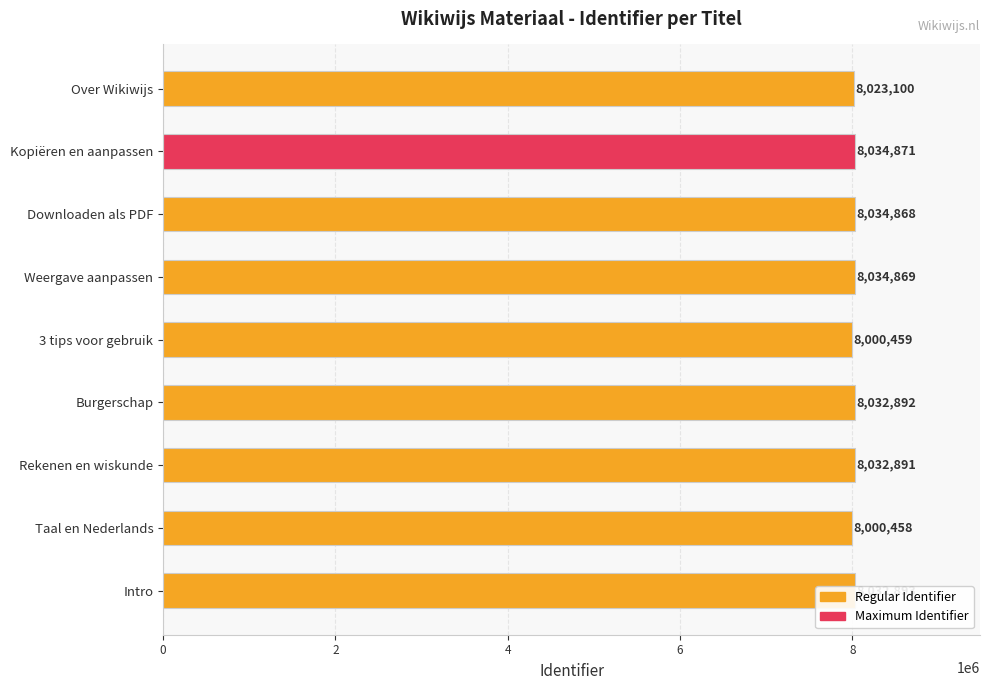

At which category does the chart reach its minimum across all series?

Taal en Nederlands